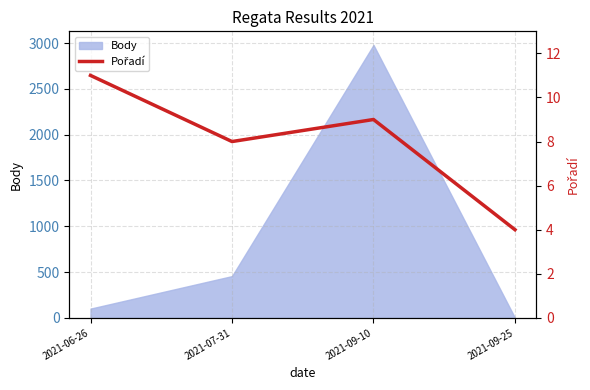

What is the difference between the maximum and second lowest values?

3